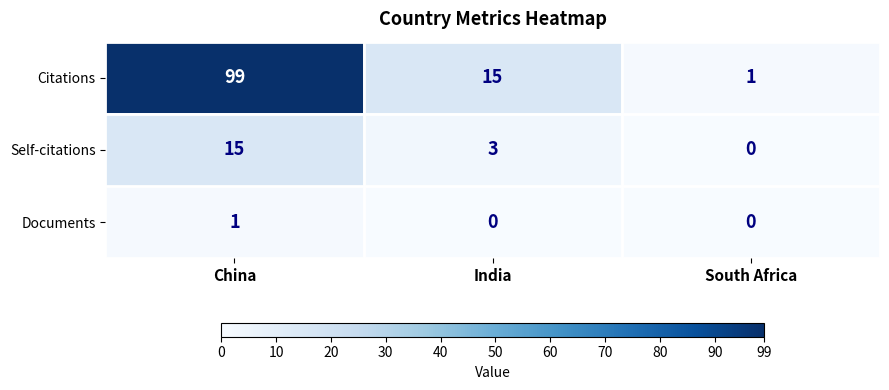

How many values in Self-citations are above zero?

2